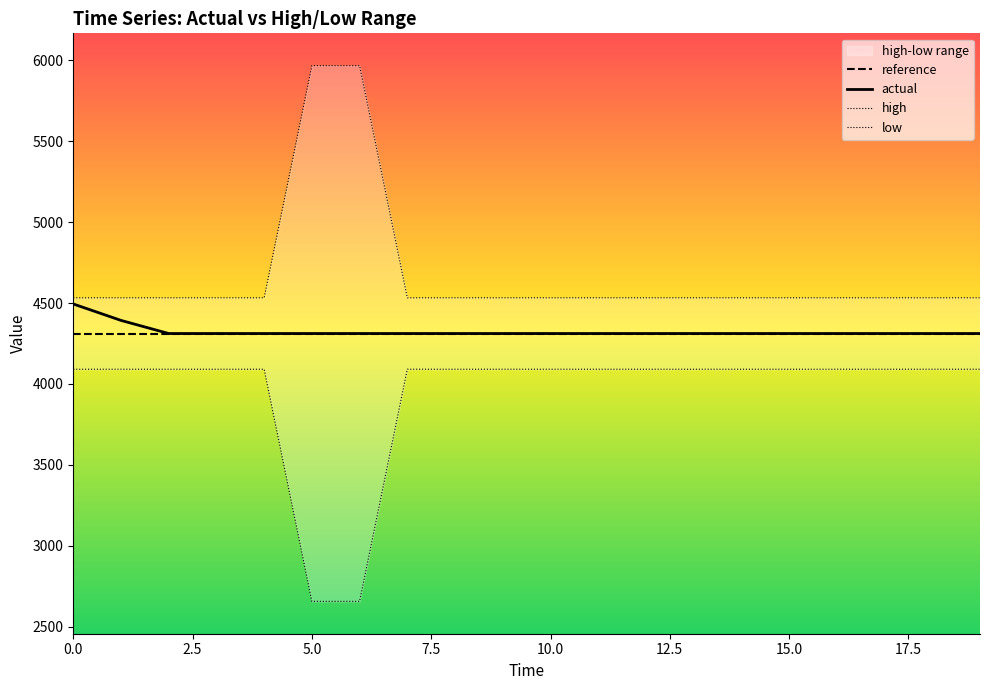

What is the approximate value of actual at 9?

4311.5